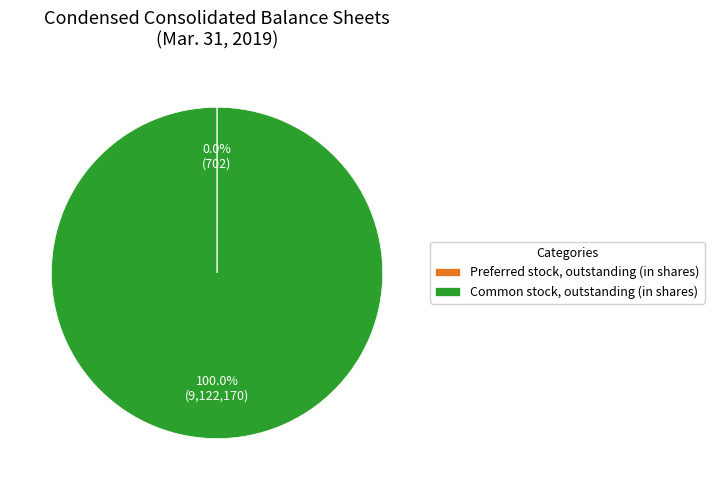

Which category accounts for the majority?

Common stock, outstanding (in shares)